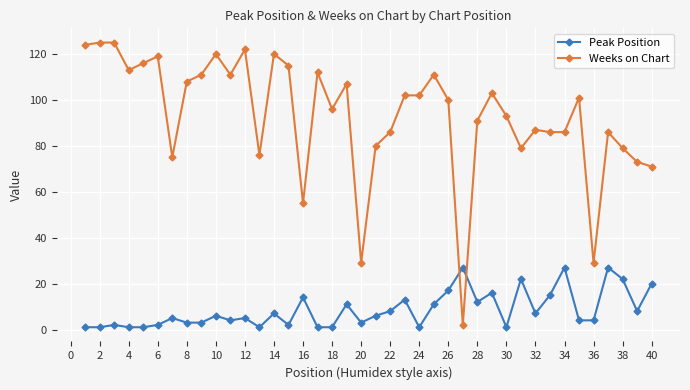

Count the number of data series in this chart.

2